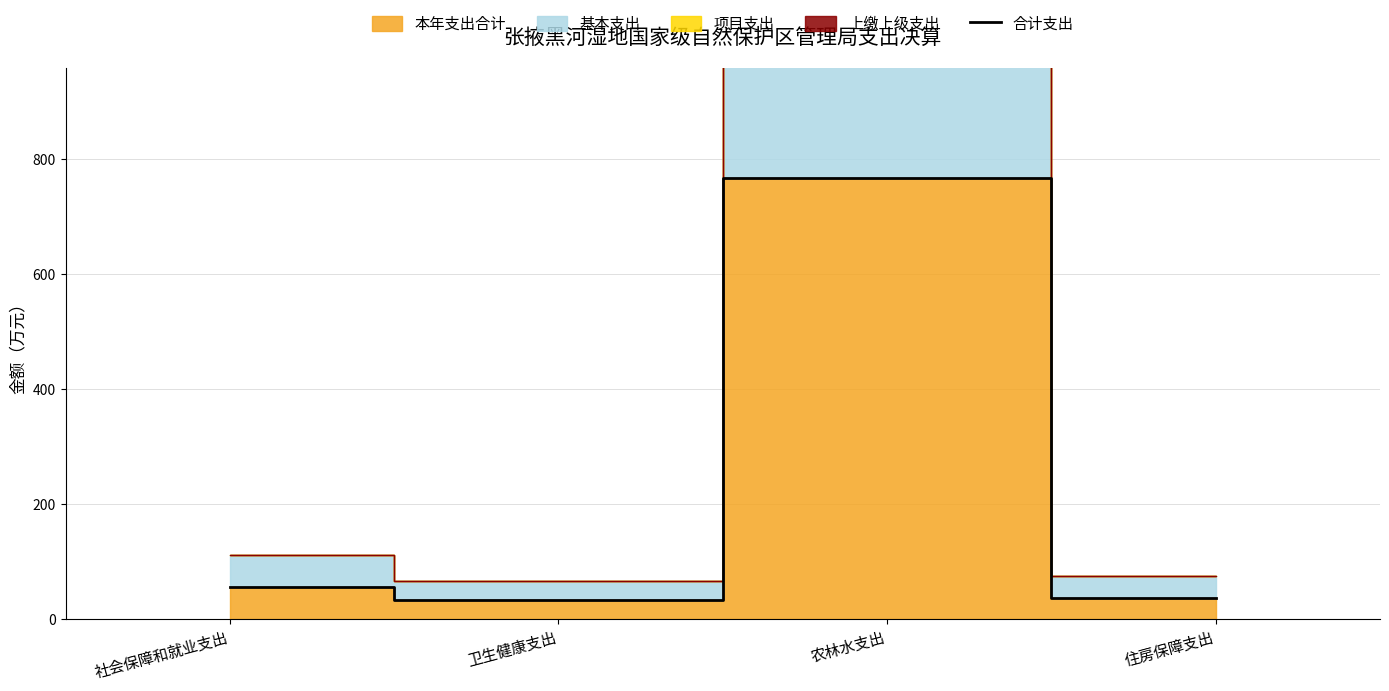

Count the number of values greater than 55.

2